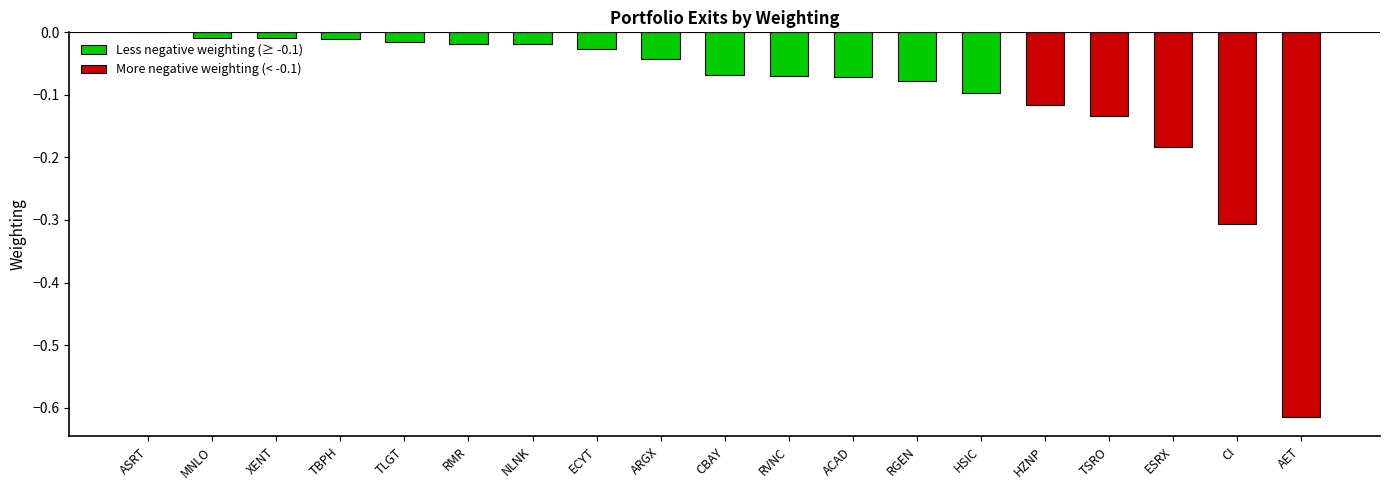

True or false: the data shows -0.1 at RVNC.

False